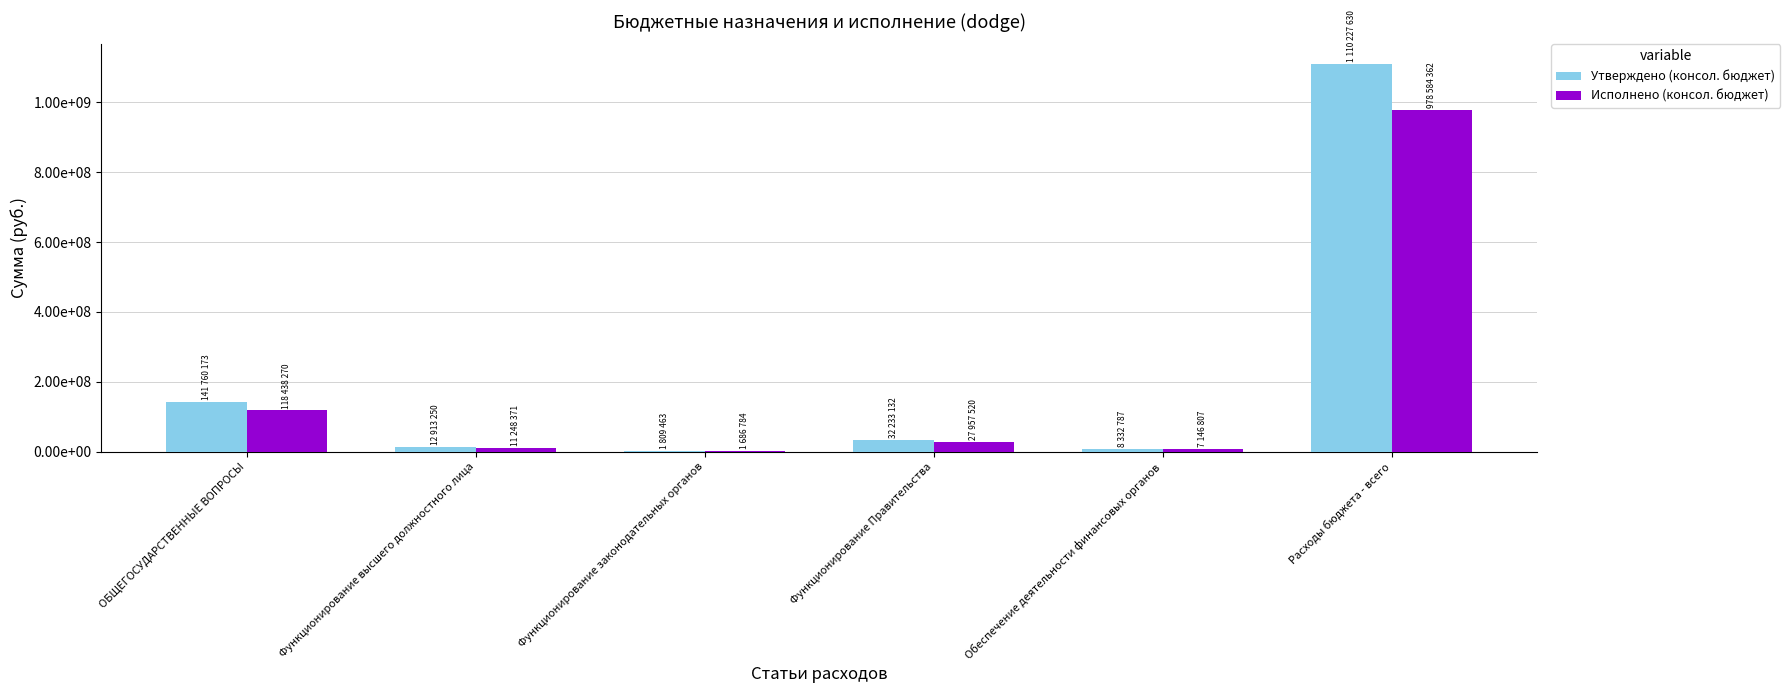

Where is Исполнено (консол. бюджет) nearest to the value 490135573?

ОБЩЕГОСУДАРСТВЕННЫЕ ВОПРОСЫ